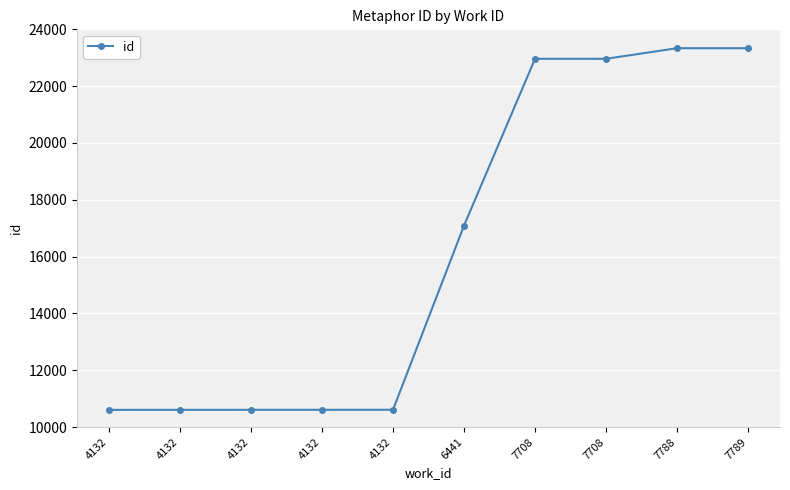

Reading left to right, transcribe all the data shown in this chart.

10605	10606	10607	10608	10609	17091	22962	22963	23335	23336